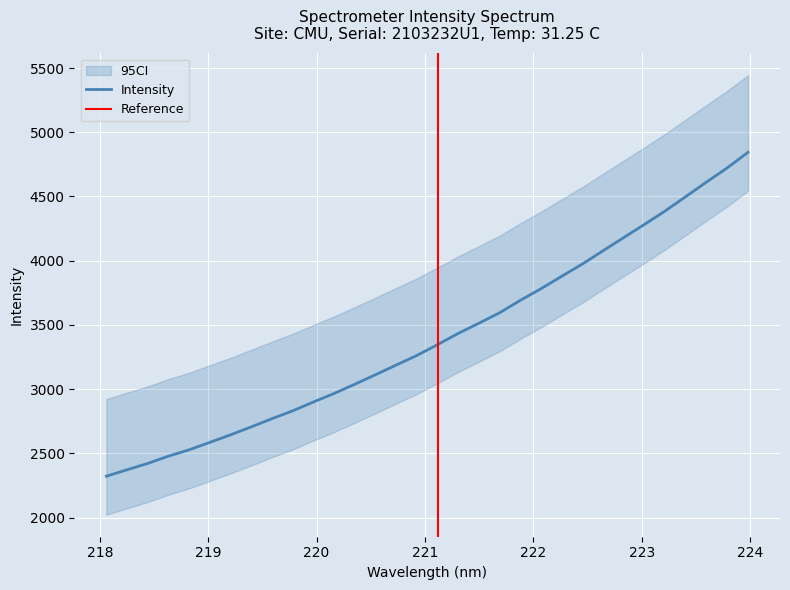

What is the minimum value shown in the chart?

2322.4